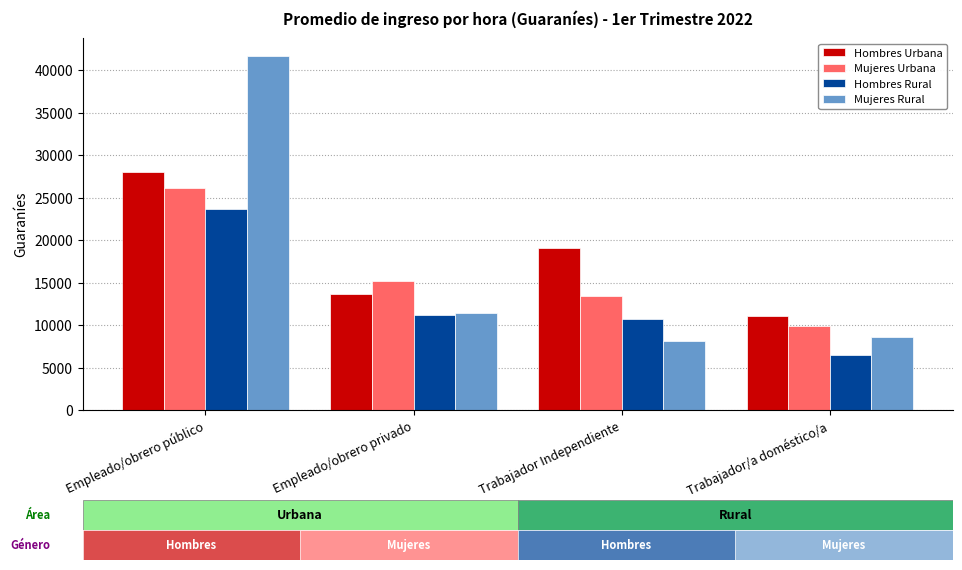

What is the sum of all Hombres Urbana values?

71865.1